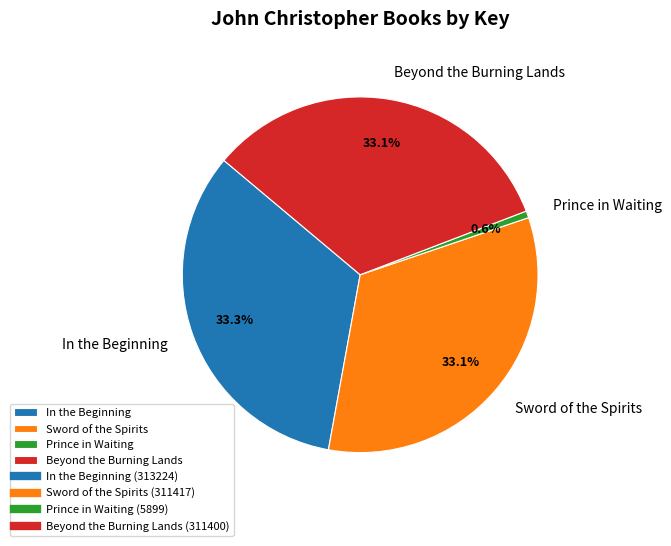

The Prince in Waiting slice represents 1% of the pie. True or false?

True